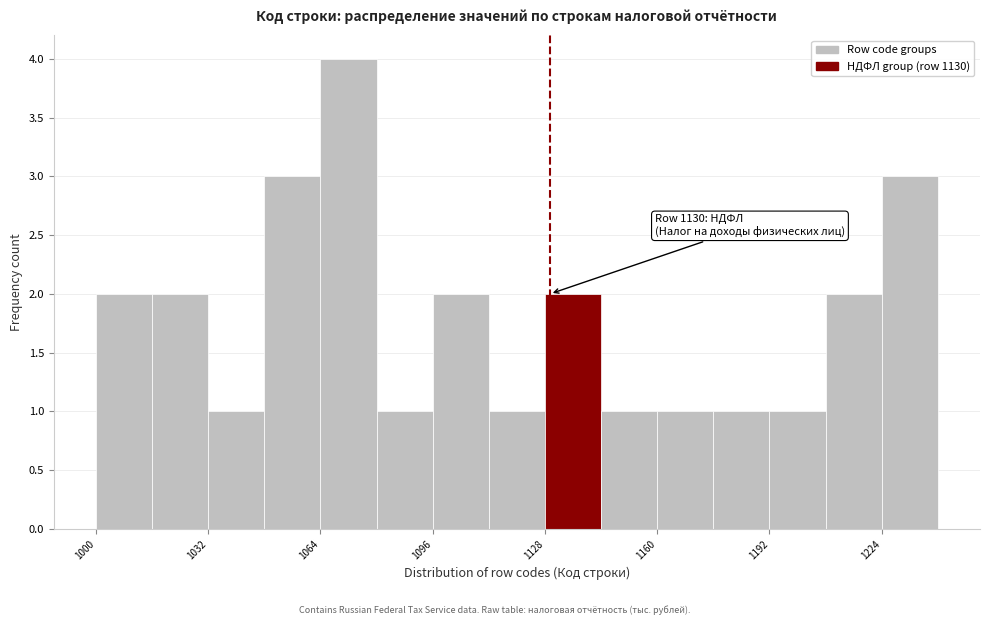

Read against the x-axis, roughly where is the centre of the tallest bar?

1070